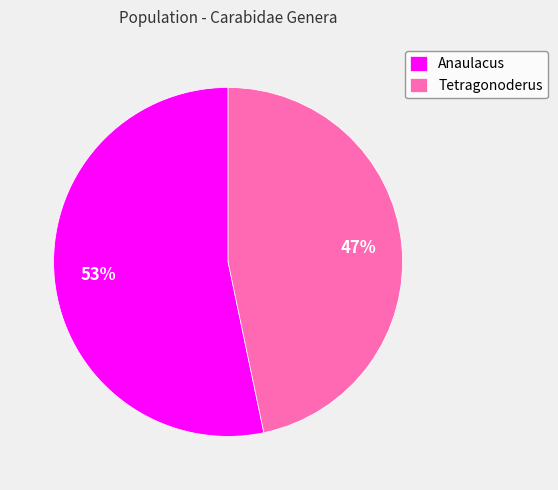

Combined, do Anaulacus and Tetragonoderus account for over 50%?

Yes